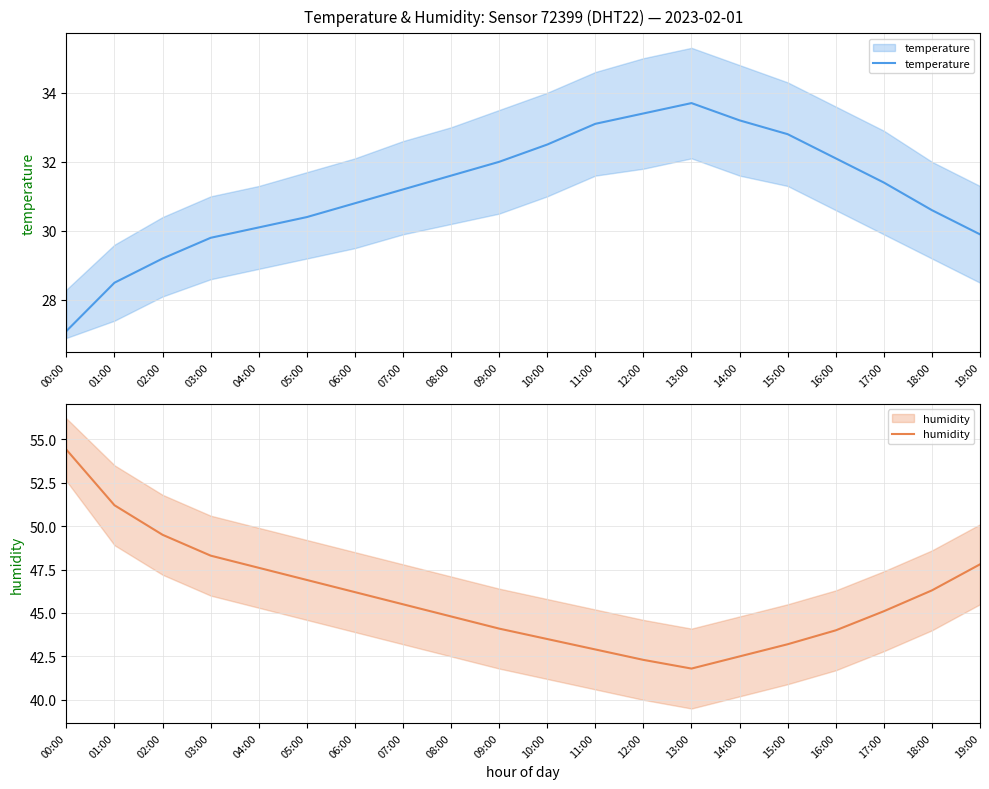

Between 04:00 and 17:00, which series saw the biggest shift?

humidity